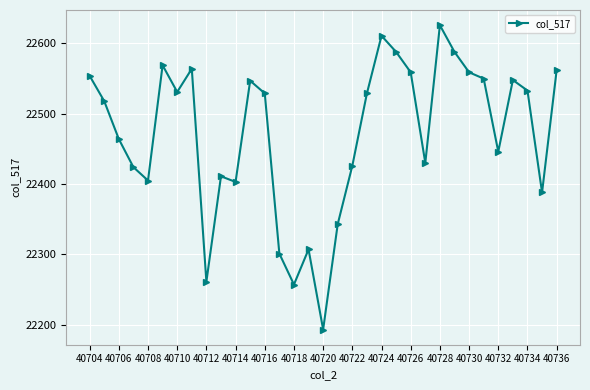

True or false: there are more than 1 points higher than both neighbors.

True